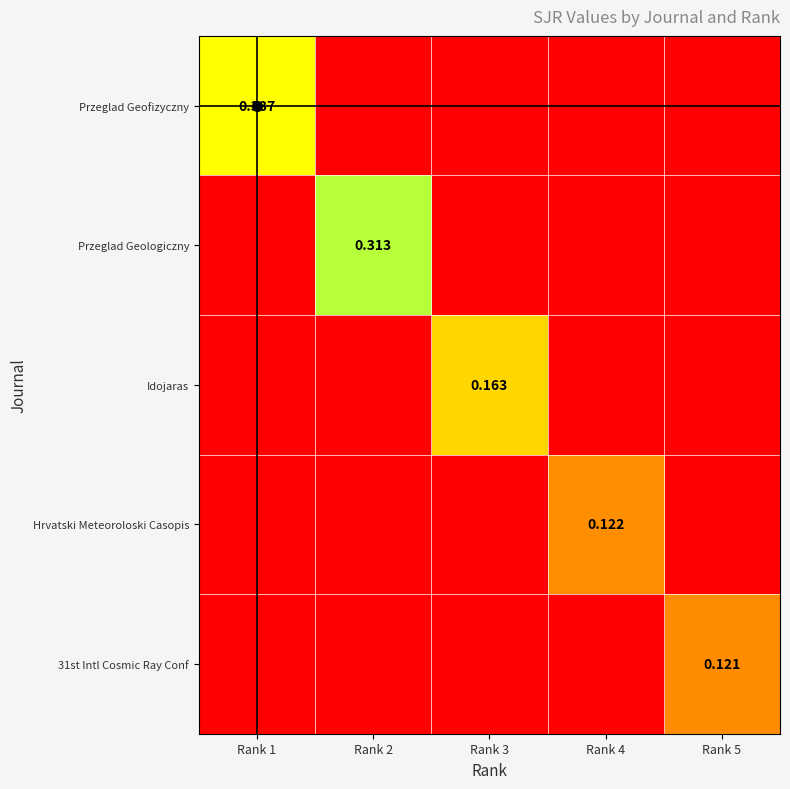

What is the difference between the maximum and minimum values in the Idojaras series?

0.2